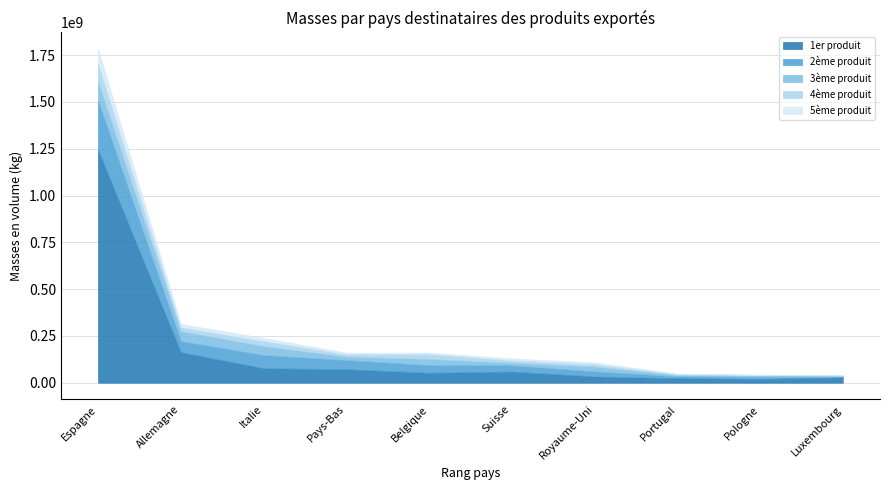

At which label does 3ème produit reach its minimum?

Luxembourg